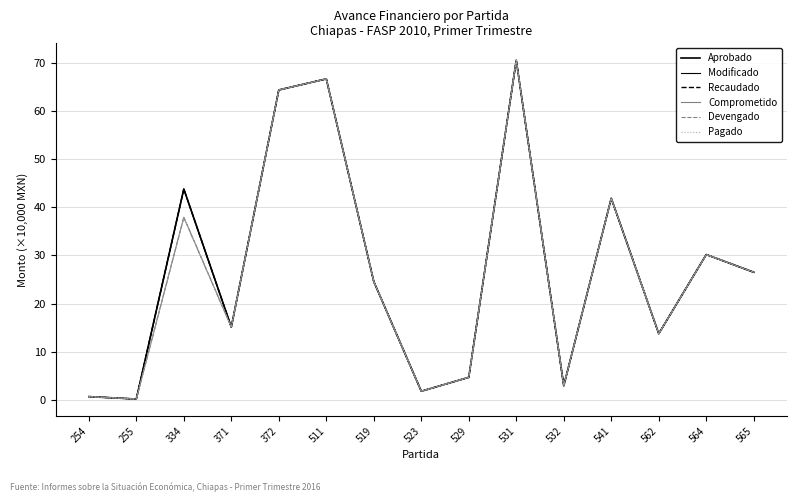

What is the value of the Recaudado point at the 12th from the left?

41.9